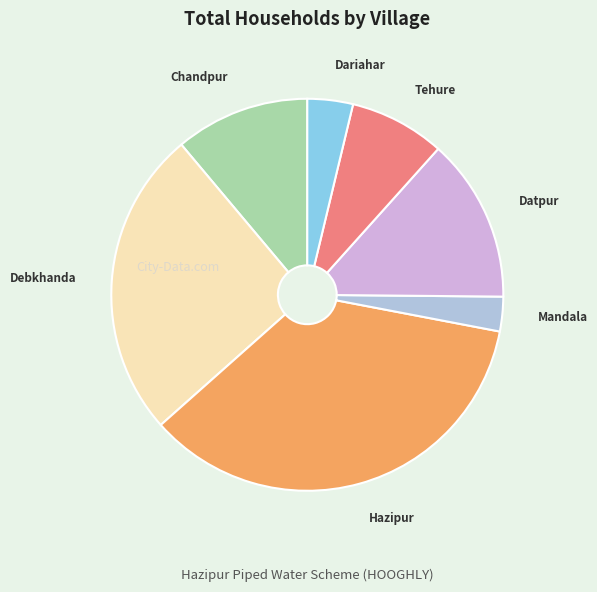

Is the sum of Chandpur and Hazipur greater than half?

No